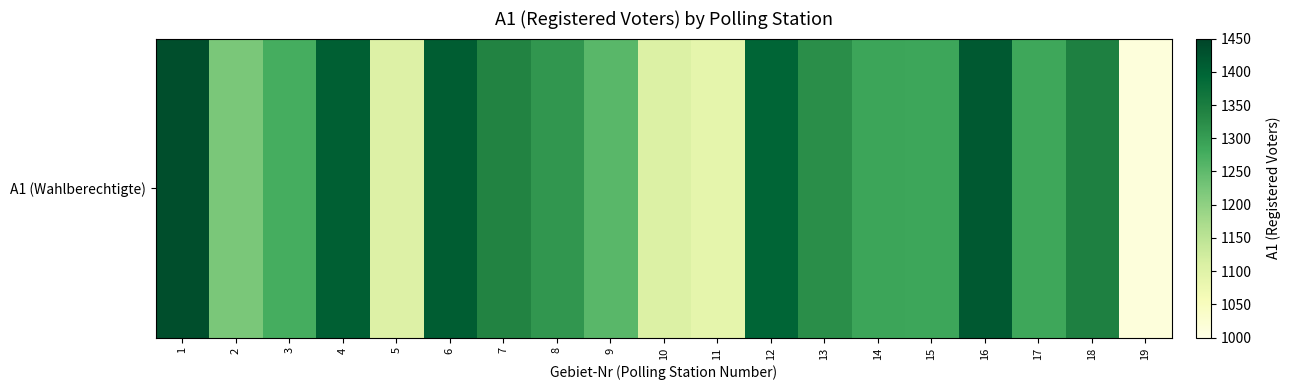

How many data points are above 1289?

9